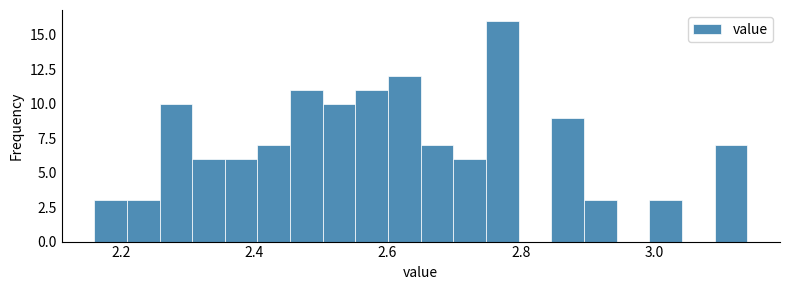

Read against the x-axis, roughly where is the centre of the tallest bar?

2.78